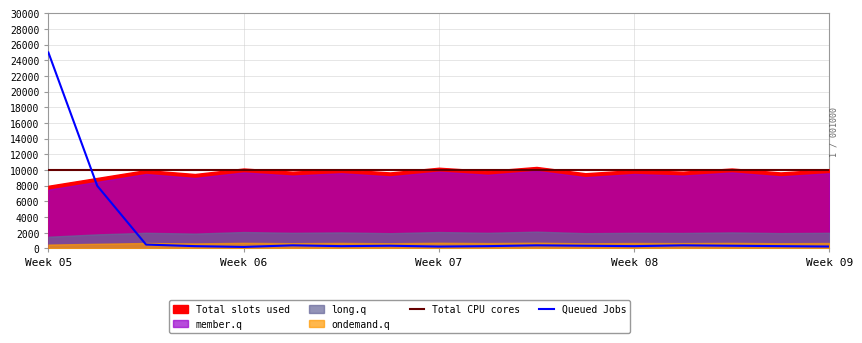

What is the sum of the Total CPU cores values at 7 and Week 08?

20000